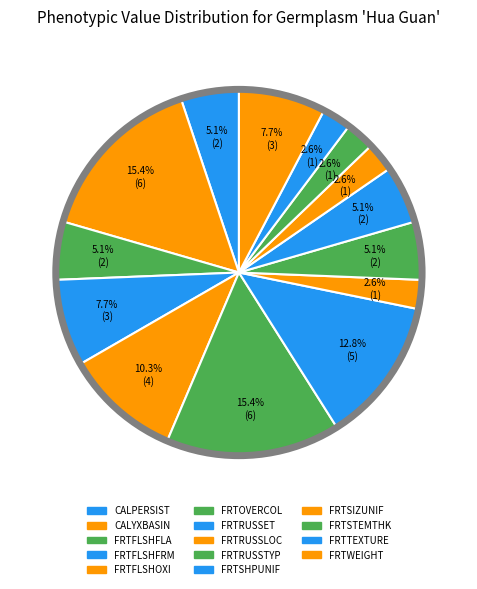

To the nearest percent, what is the average slice percentage?

7%